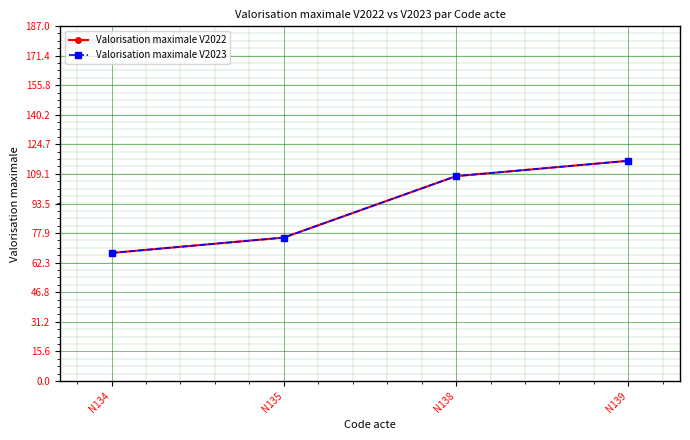

Is this an area chart (filled region under the line)?

No